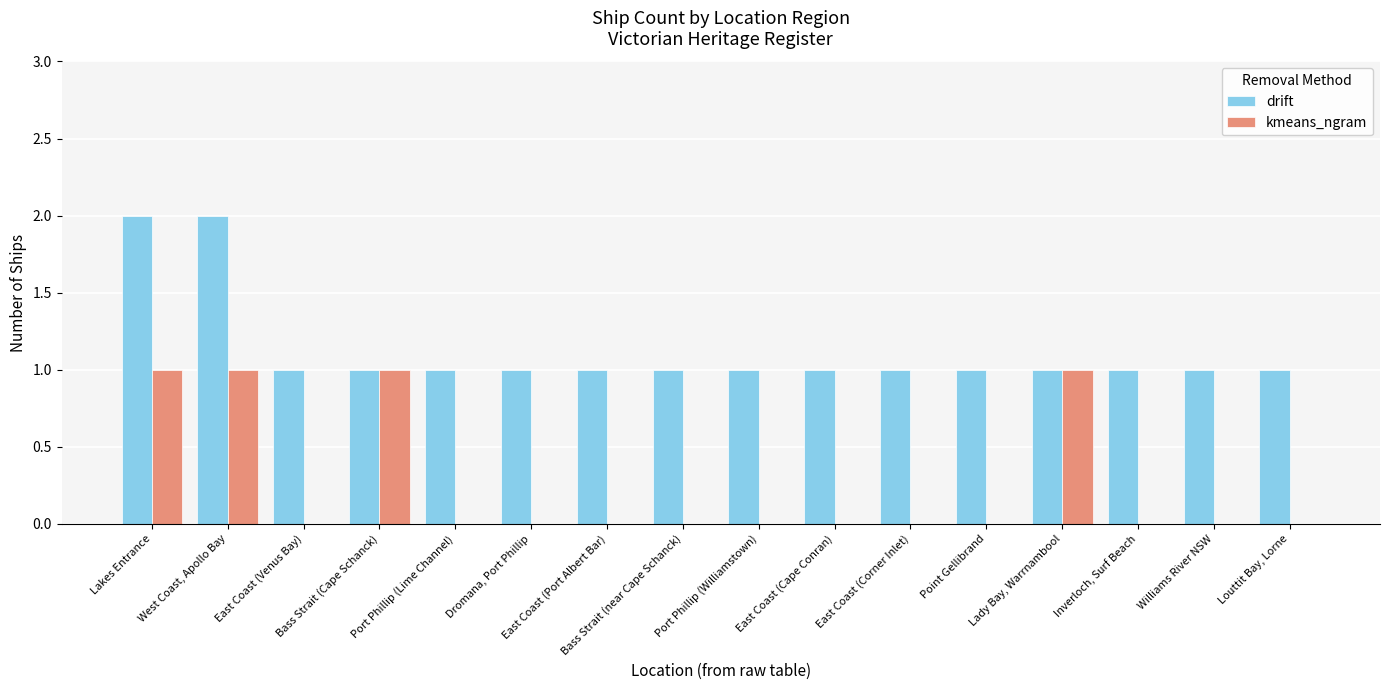

Is the value of drift at Port Phillip (Lime Channel) greater than the value of kmeans_ngram at Louttit Bay, Lorne?

Yes